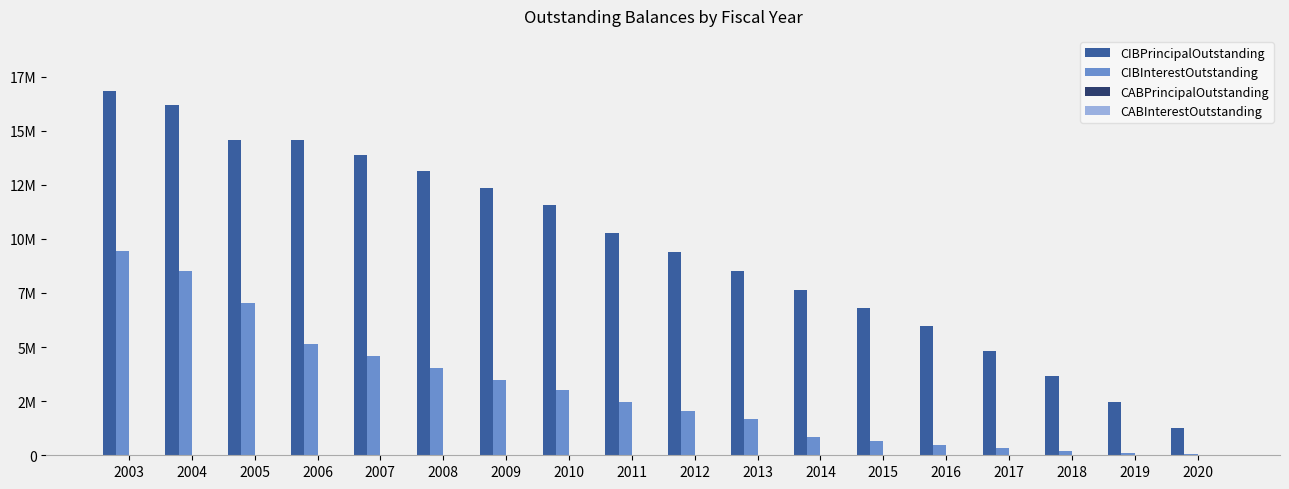

Are the bars horizontal?

No